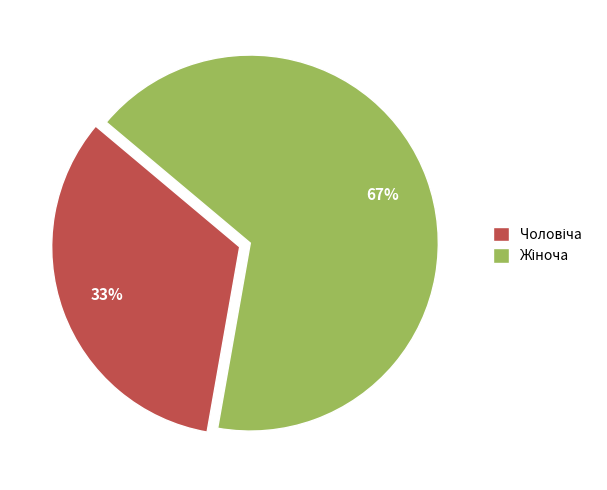

To the nearest percent, what is the average slice percentage?

50%